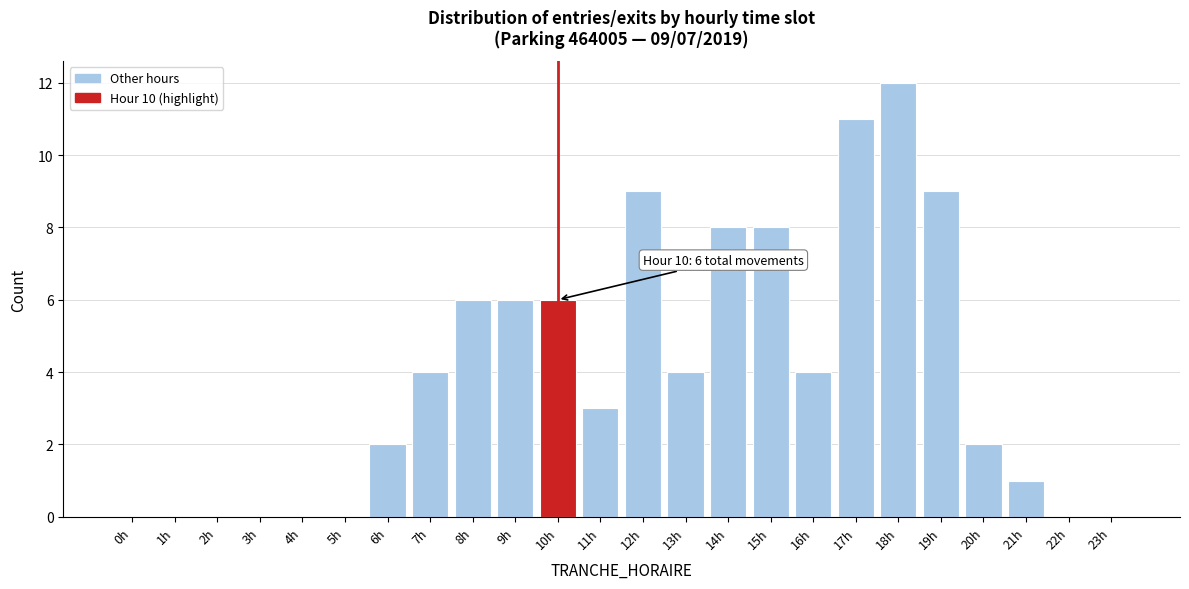

Reading left to right, extract all data points from this chart.

0h=0	1h=0	2h=0	3h=0	4h=0	5h=0	6h=2	7h=4	8h=6	9h=6	10h=6	11h=3	12h=9	13h=4	14h=8	15h=8	16h=4	17h=11	18h=12	19h=9	20h=2	21h=1	22h=0	23h=0